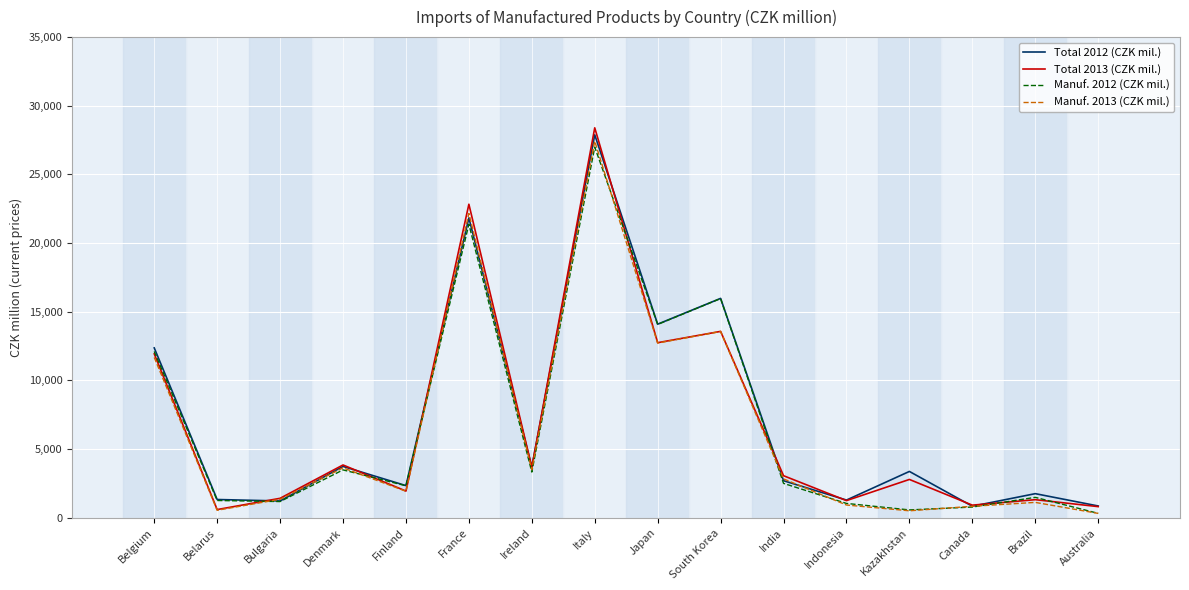

True or false: Total 2013 (CZK mil.) has a value of 22831 at France.

True